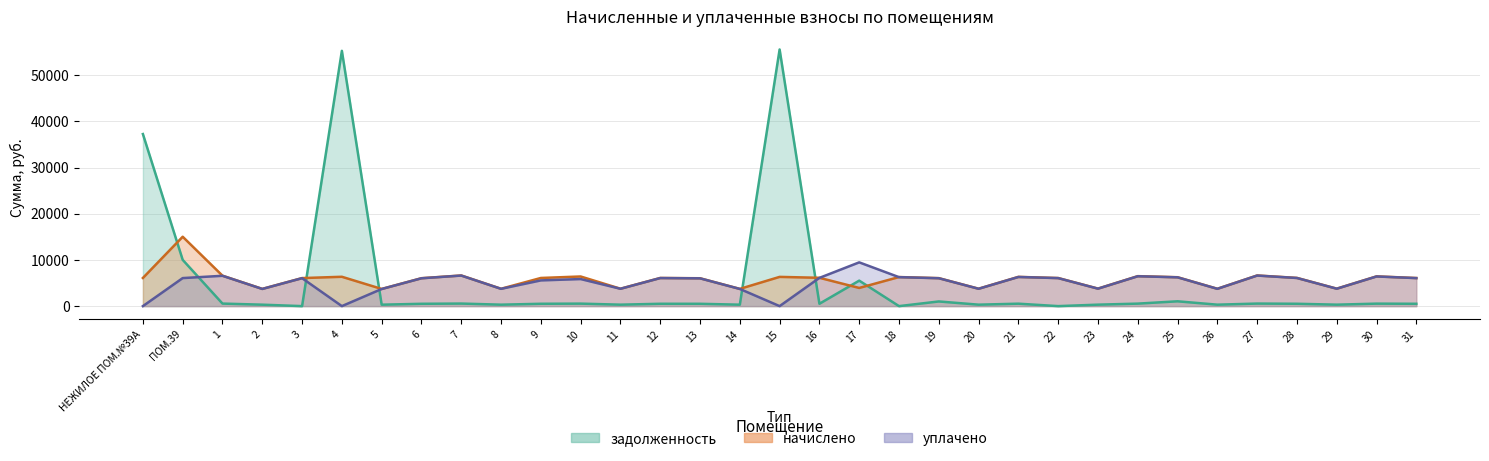

Where do задолженность and начислено first cross each other?

НЕЖИЛОЕ ПОМ.№39А and ПОМ.39